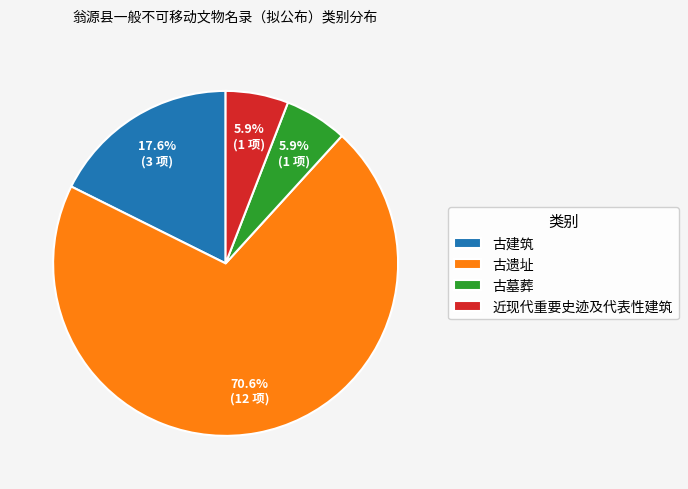

Between 近现代重要史迹及代表性建筑 and 古建筑, which is larger?

古建筑